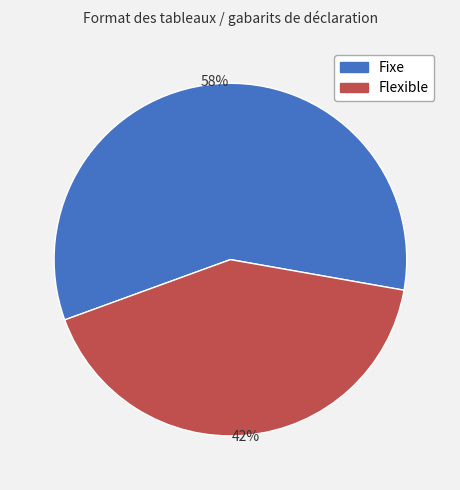

Rank the categories by value from lowest to highest.

Flexible, Fixe